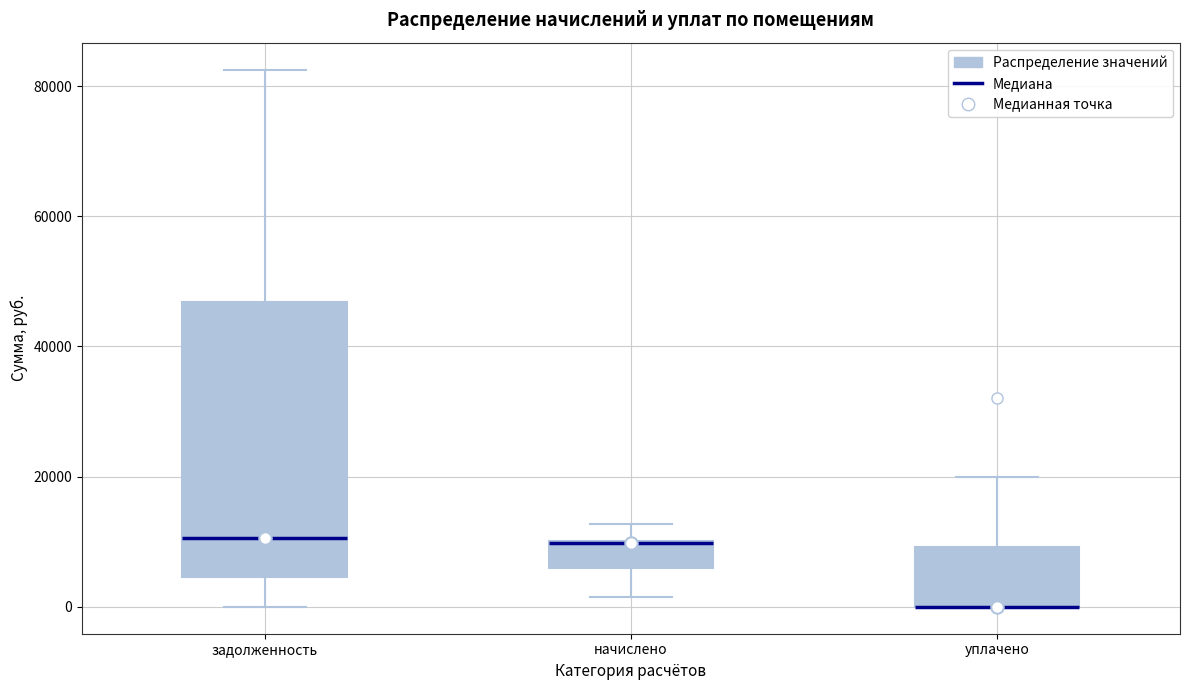

Where does the upper whisker of the box for начислено end on the y-axis? The values are not printed on the chart, so give them approximately, as read against the axis.

12000